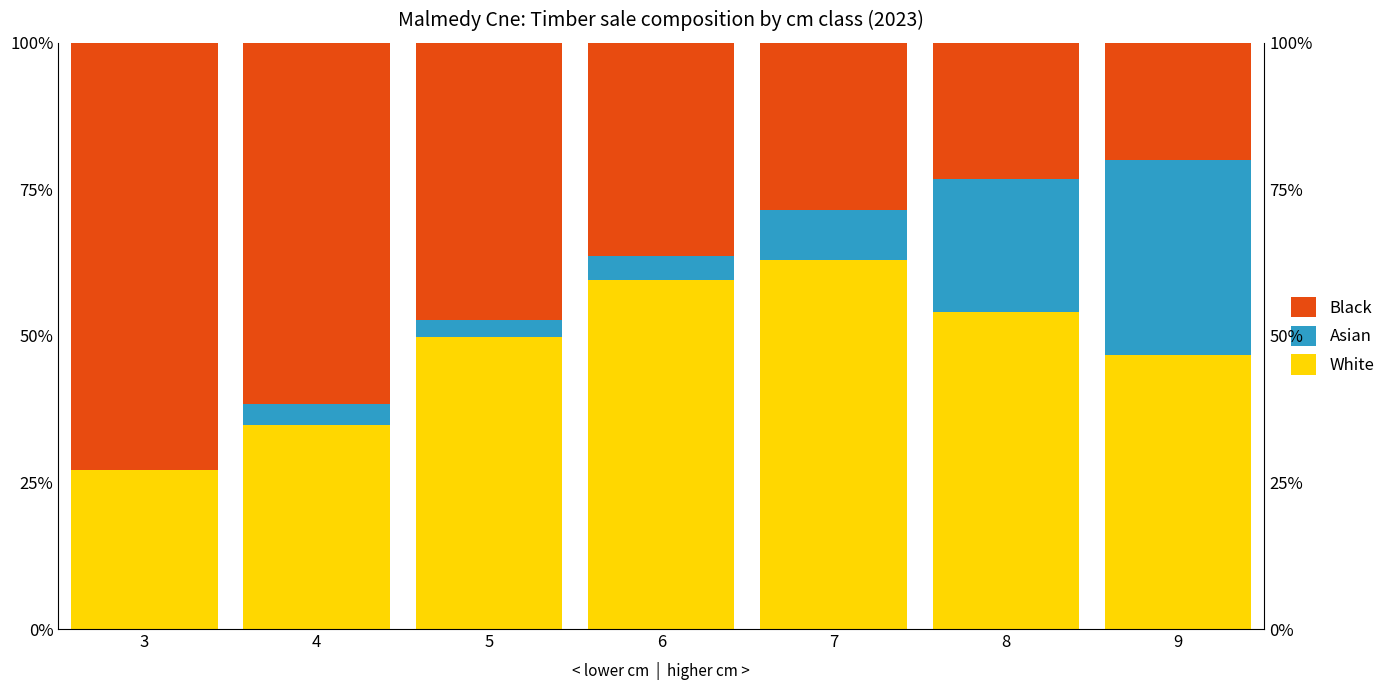

Reading right to left, what are all the values shown in this chart?

White: 46.7	54.1	62.9	59.6	49.7	34.8	27.2
Asian: 33.2	22.6	8.5	3.9	3.0	3.6	0.0
Black: 20.1	23.3	28.6	36.4	47.2	61.6	72.8